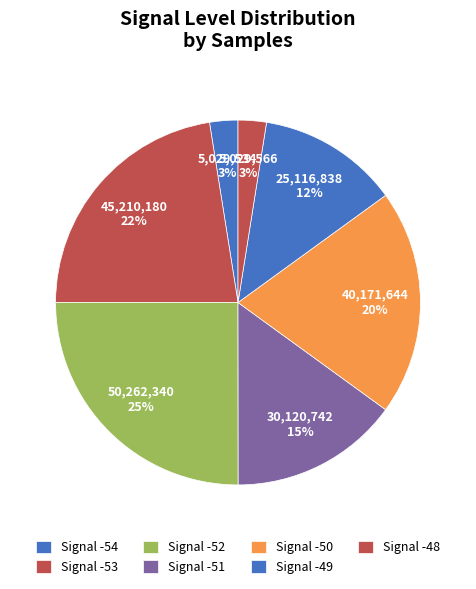

How many segments does this pie chart have?

7